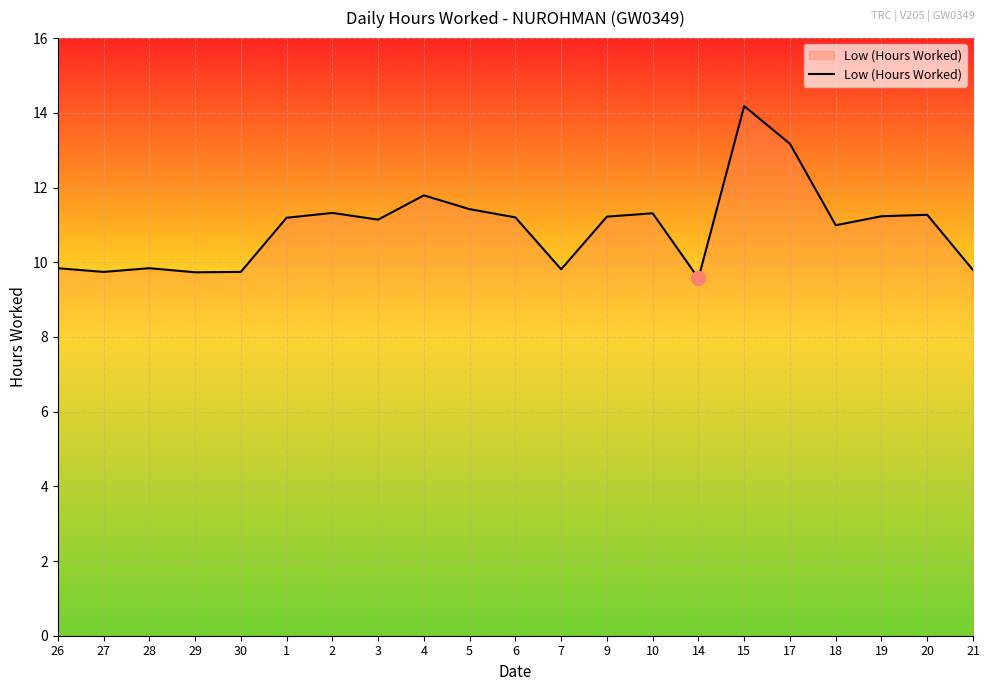

What position from the right is 15?

6